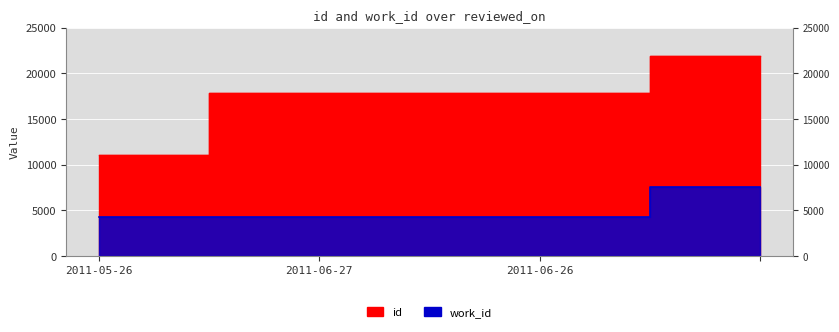

Reading right to left, extract all data points from this chart.

id: =21891	2011-06-26=17819	2011-06-27=17809	2011-05-26=11083
work_id: =7551	2011-06-26=4257	2011-06-27=4257	2011-05-26=4258